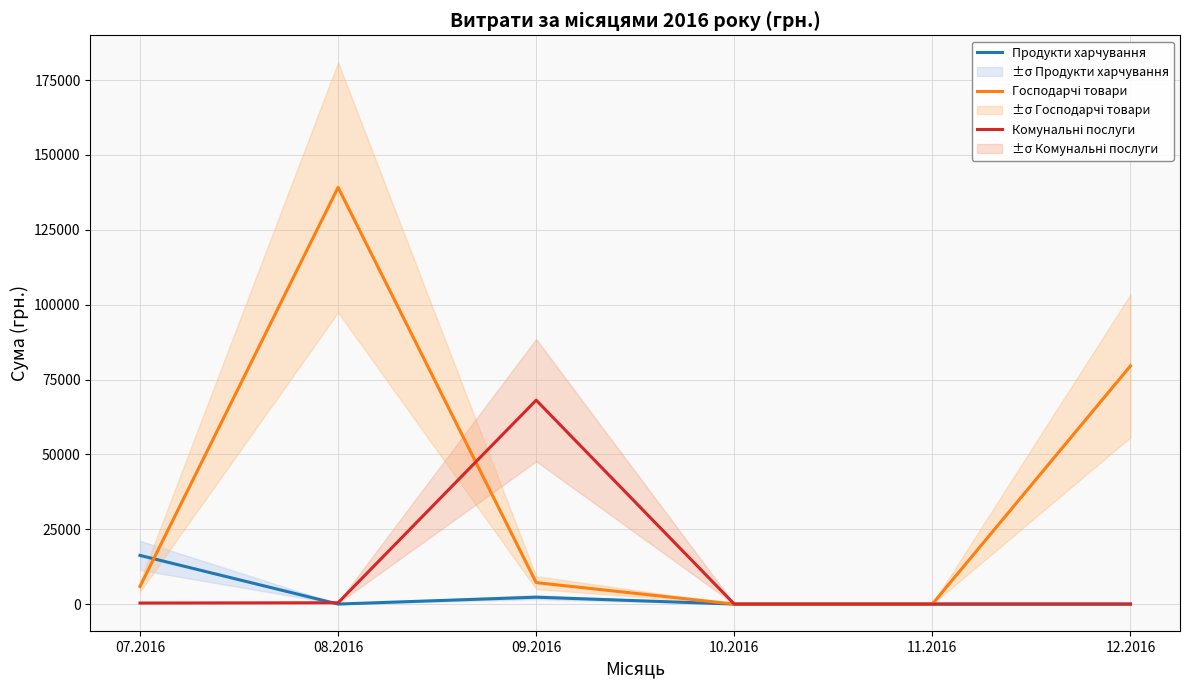

What is the label of the 1st point from the left?

07.2016